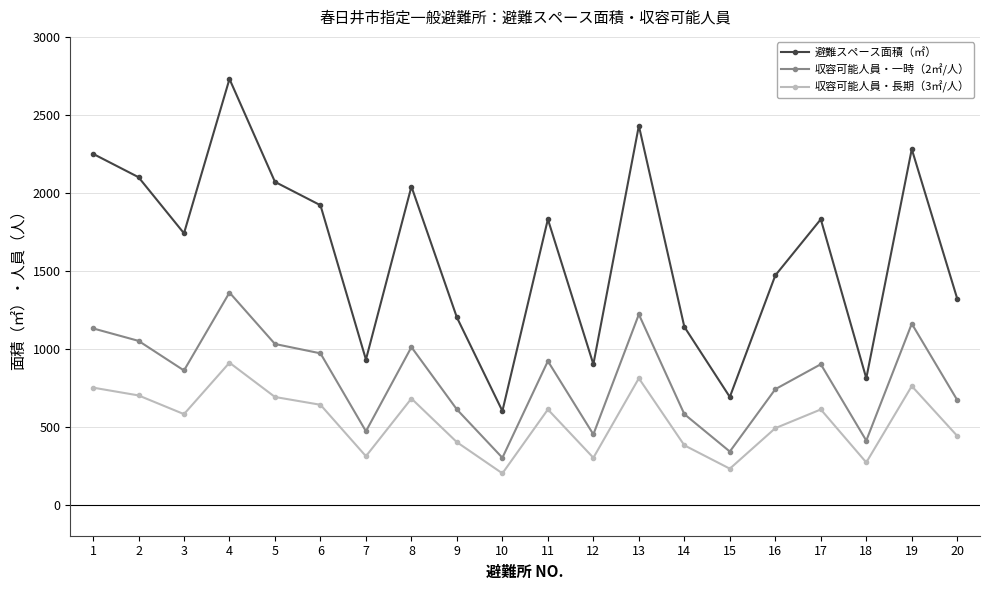

The 収容可能人員・一時（2㎡/人） series shows 1395 at 8. True or false?

False